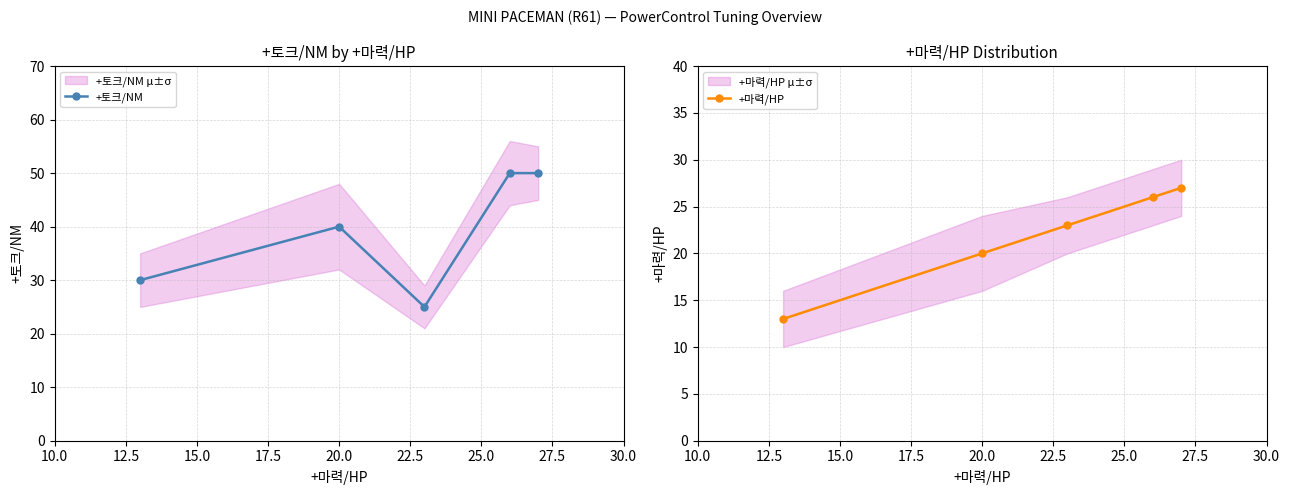

What is the greatest value displayed?

50